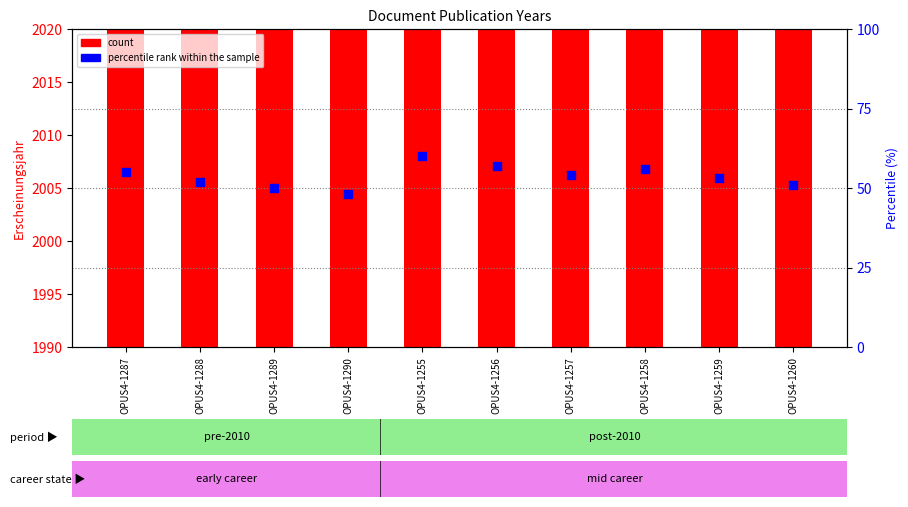

At how many categories does at least one series exceed 1827?

10